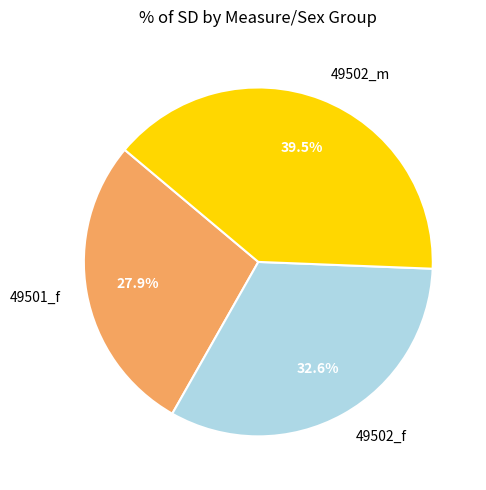

How many segments does this pie chart have?

3